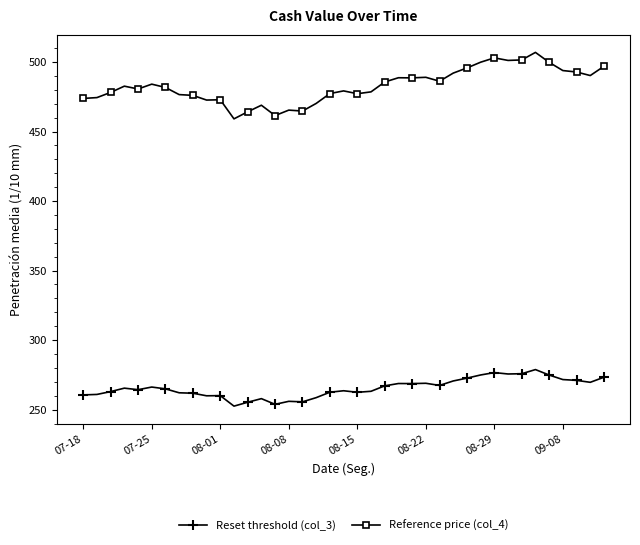

True or false: Reference price (col_4) and Reset threshold (col_3) intersect in this chart.

False